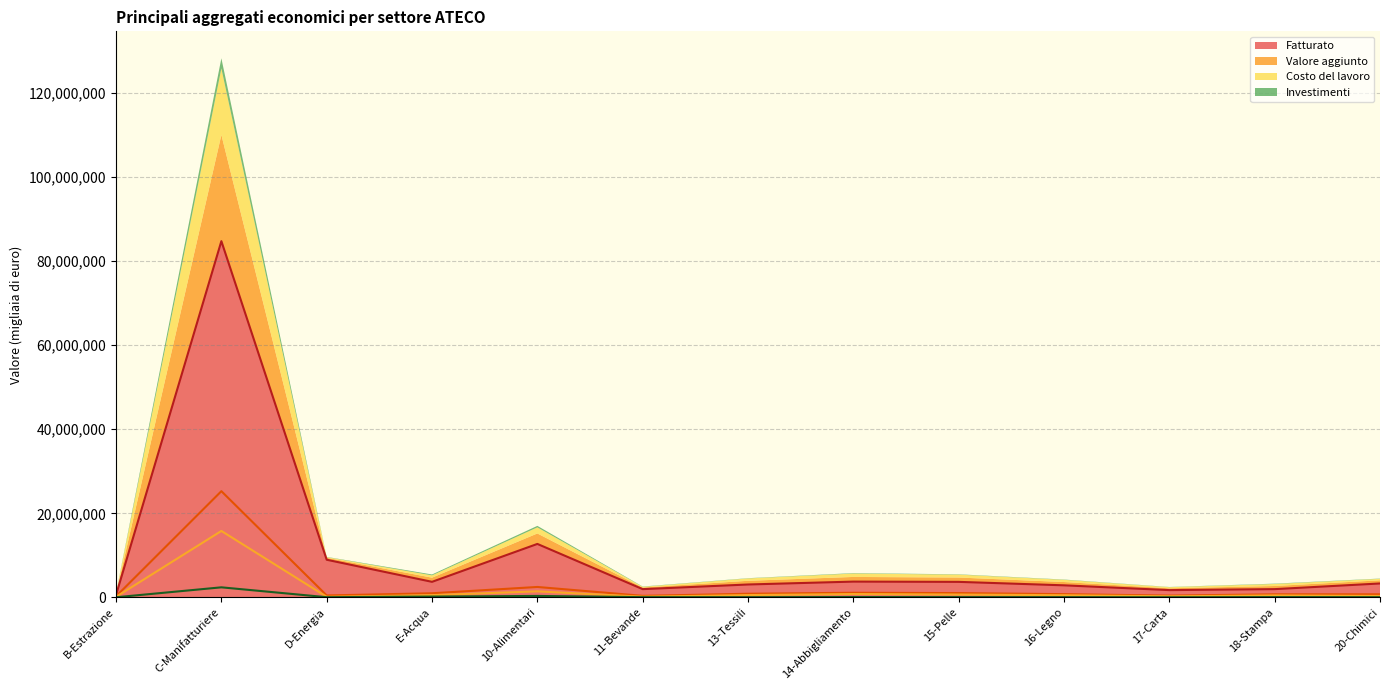

At how many categories does at least one series exceed 10012463?

2